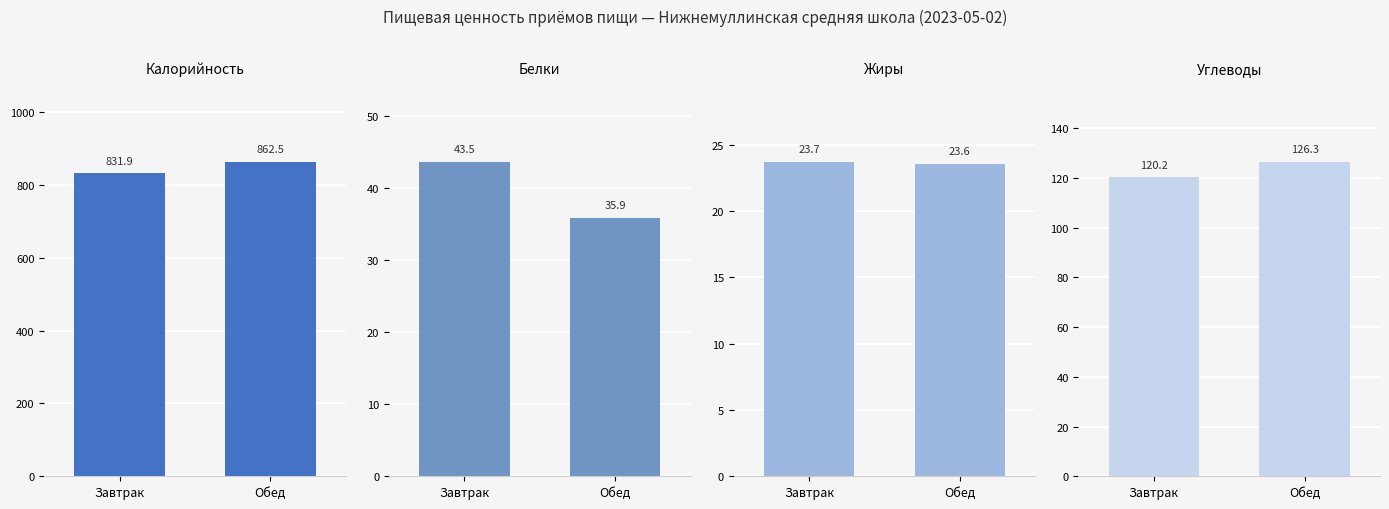

The Белки series shows 35.9 at Обед. True or false?

True